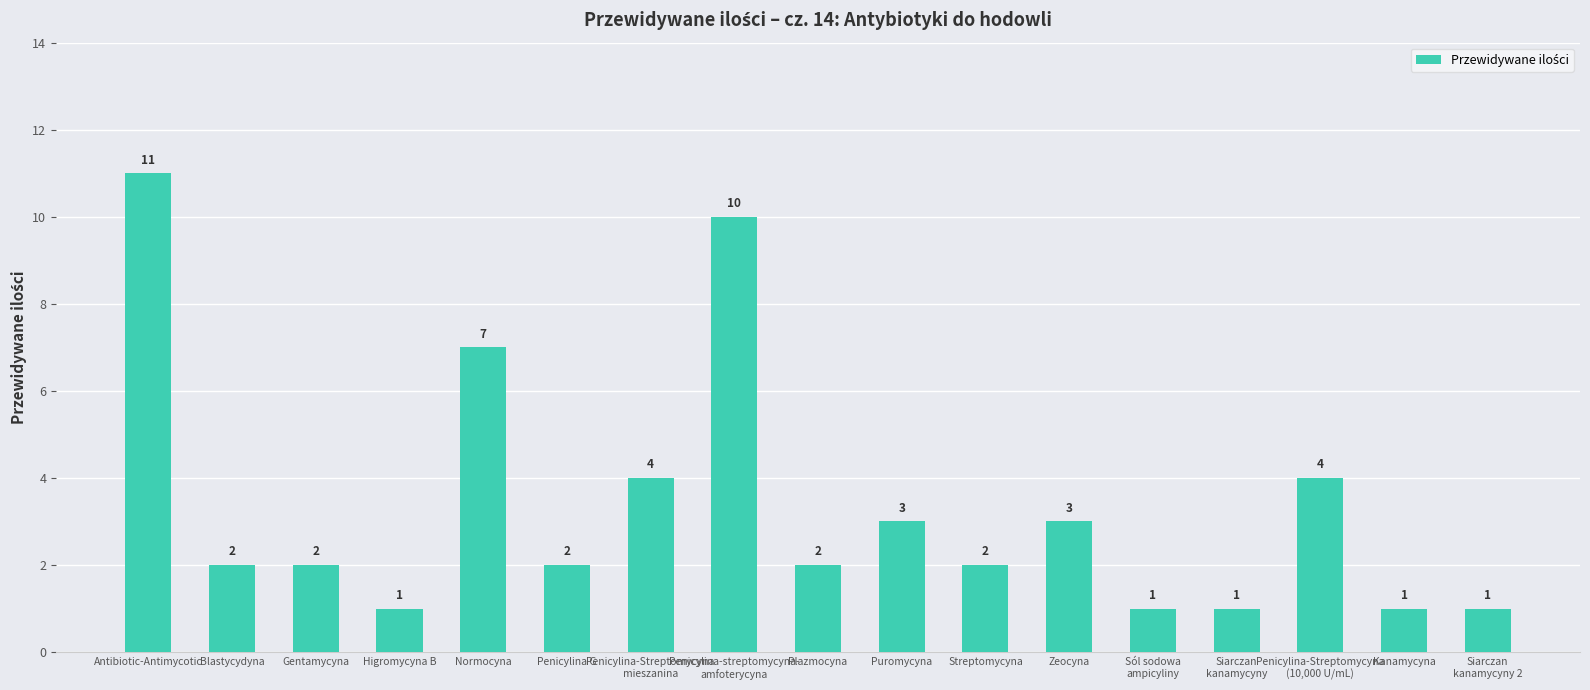

The value at Higromycyna B is 0. True or false?

False